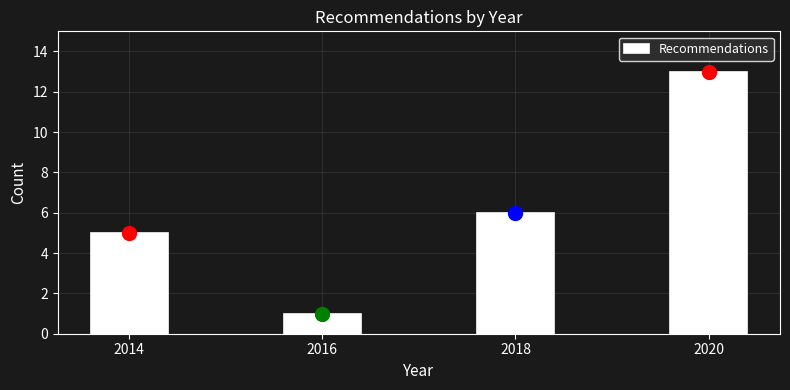

Reading left to right, extract all data points from this chart.

5	1	6	13